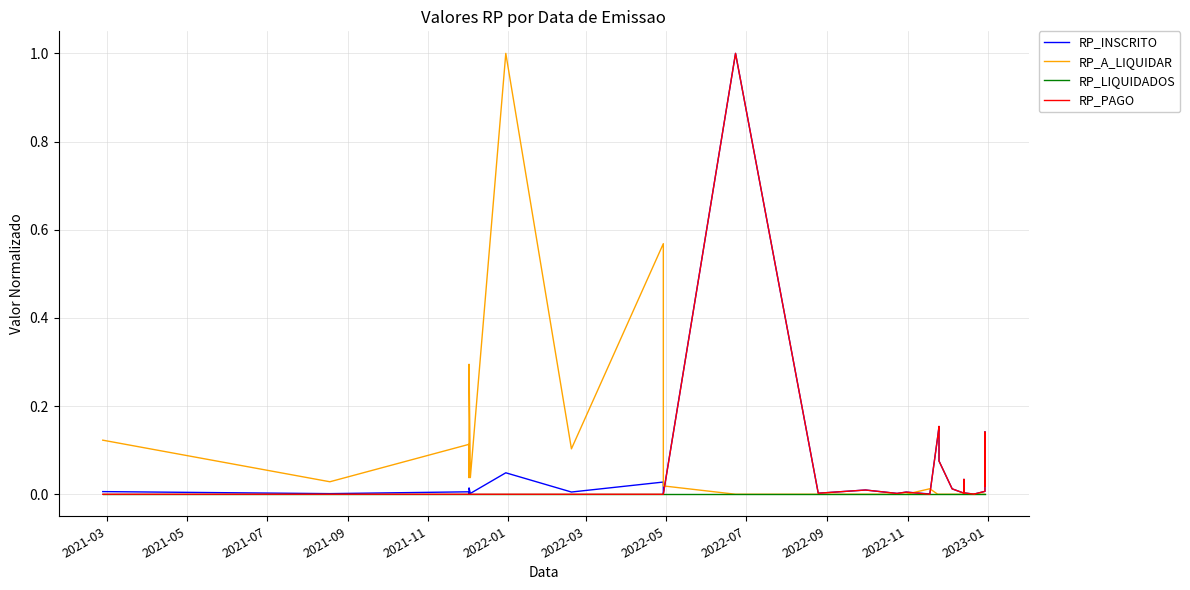

True or false: RP_INSCRITO and RP_PAGO cross at least once.

False